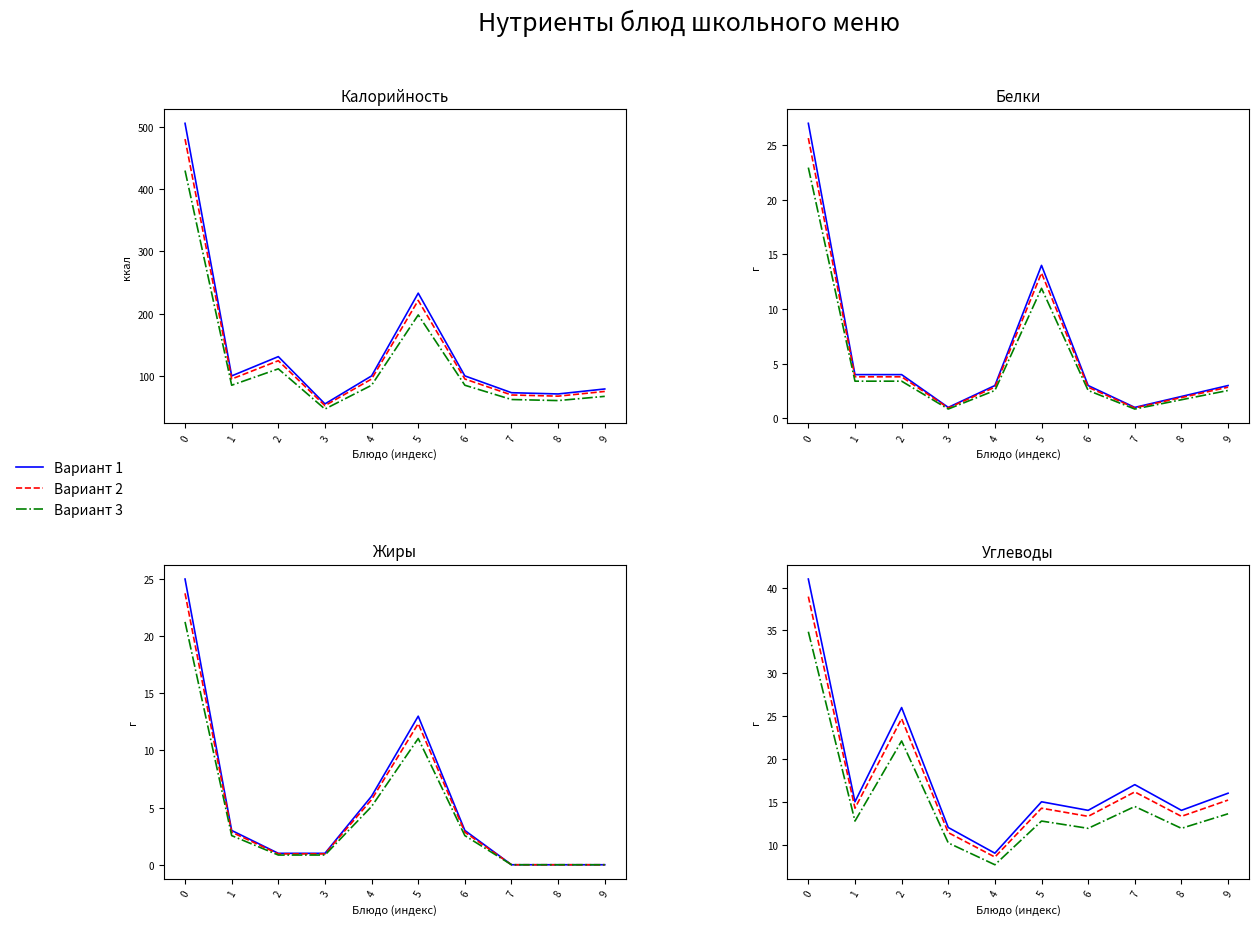

Between 0 and 5, which series saw the biggest shift?

Вариант 1